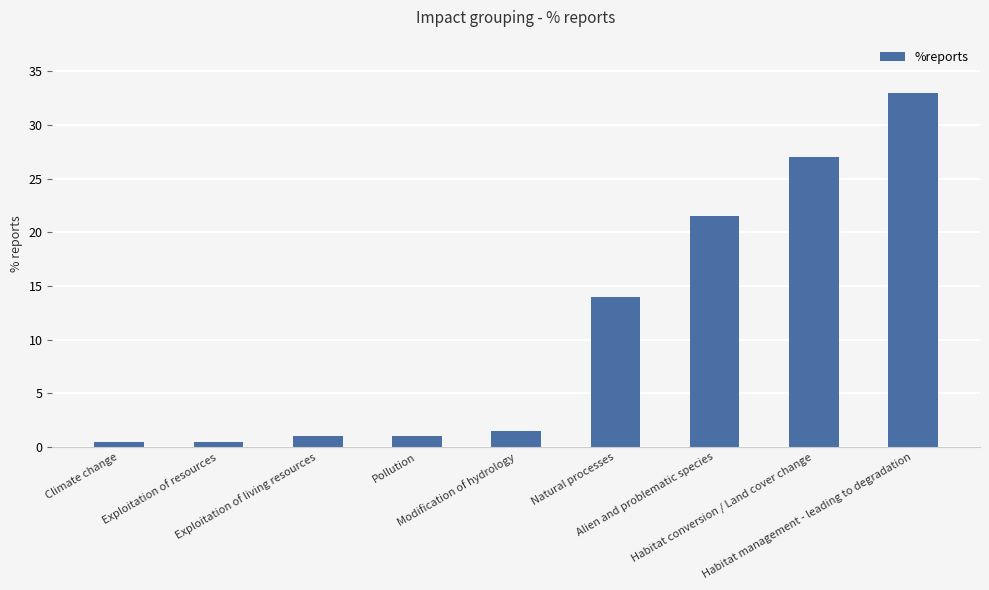

Reading left to right, transcribe all the data shown in this chart.

0.5	0.5	1.0	1.0	1.5	14.0	21.5	27.0	33.0